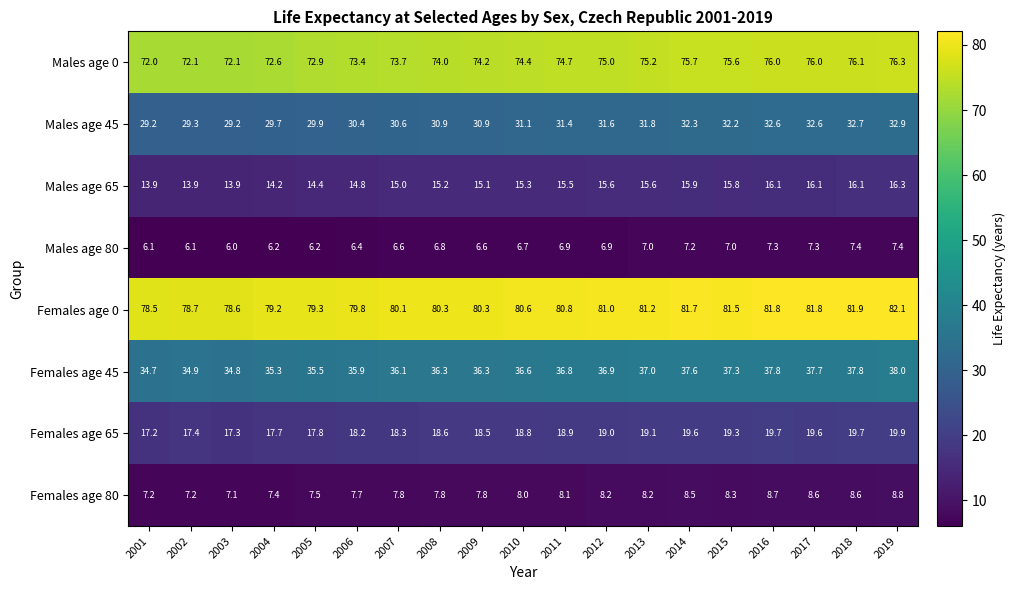

What is the difference between the second highest and minimum values in the Males age 45 series?

3.5